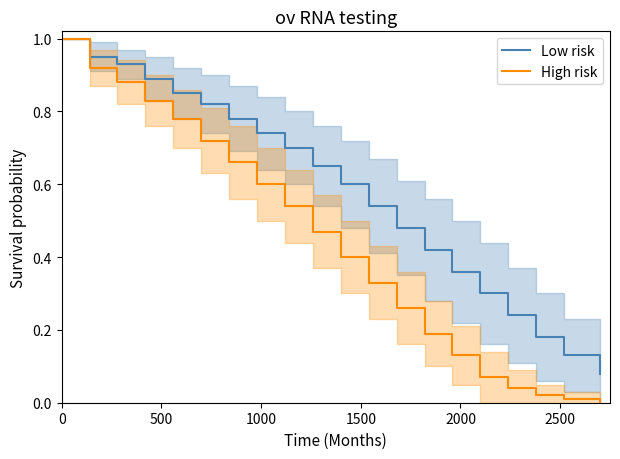

Reading right to left, what are all the values shown in this chart?

Low risk: 0.1	0.1	0.2	0.2	0.3	0.4	0.4	0.5	0.5	0.6	0.7	0.7	0.7	0.8	0.8	0.8	0.9	0.9	0.9	1.0
High risk: 0.0	0.0	0.0	0.0	0.1	0.1	0.2	0.3	0.3	0.4	0.5	0.5	0.6	0.7	0.7	0.8	0.8	0.9	0.9	1.0